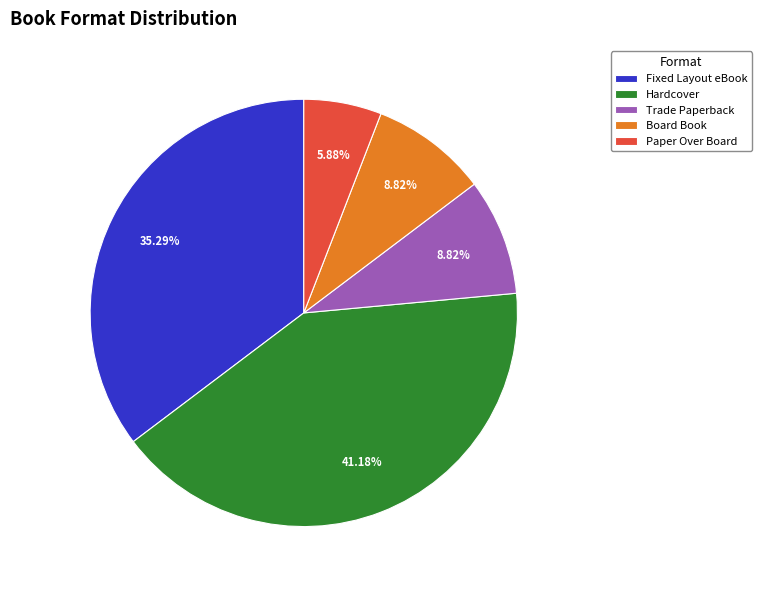

Is Board Book the majority of the pie?

No